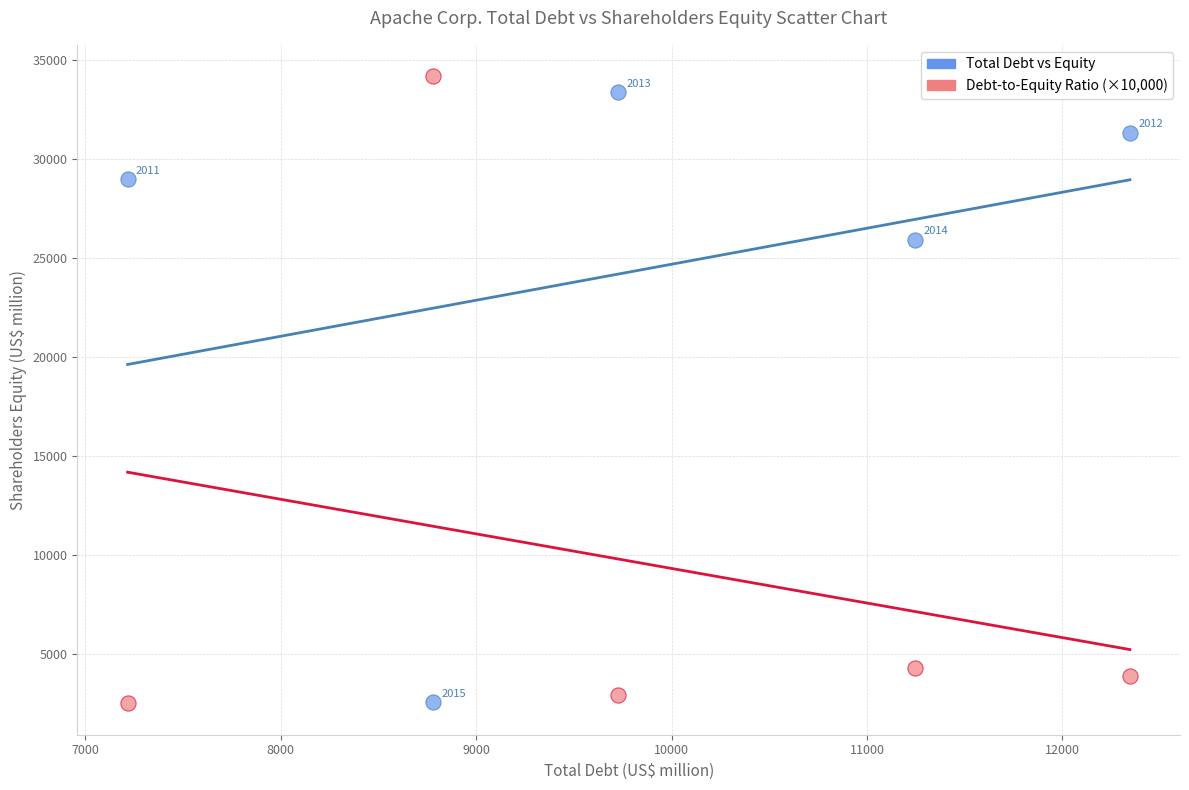

Which series reaches the minimum Y coordinate?

Debt-to-Equity Ratio (×10,000)